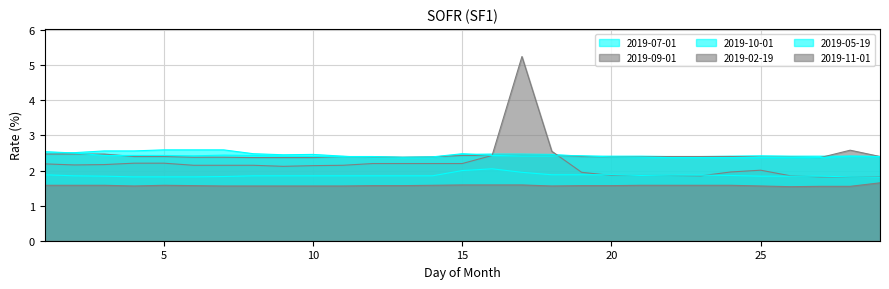

List the series in order of their peak value, highest first.

2019-09-01, 2019-07-01, 2019-02-19, 2019-05-19, 2019-10-01, 2019-11-01